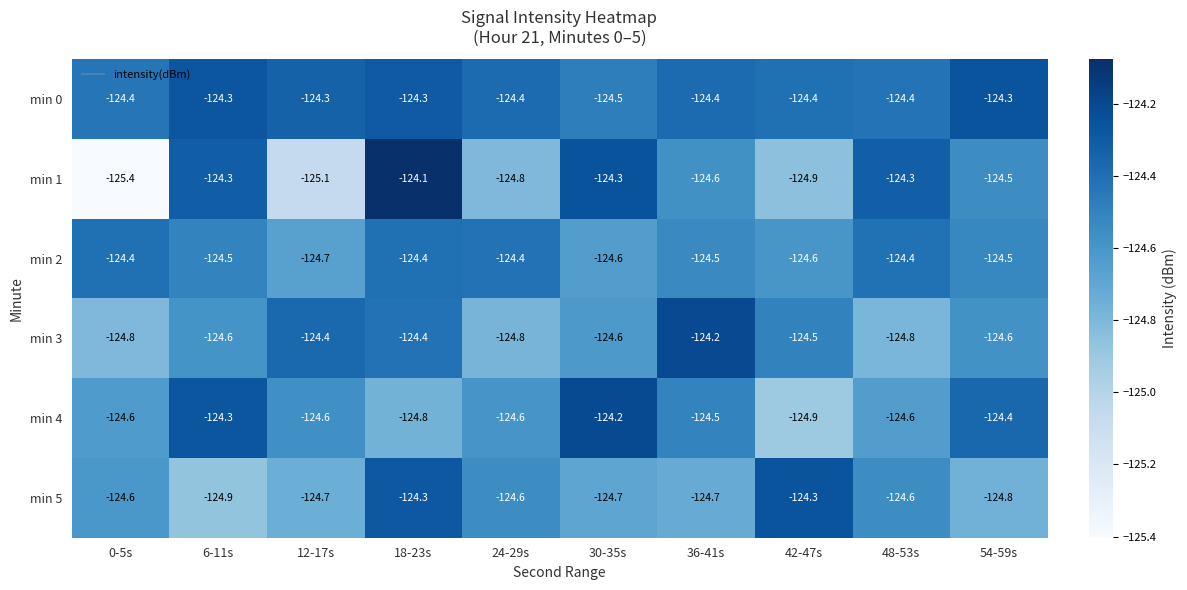

Which series has the largest total across all categories?

min 0